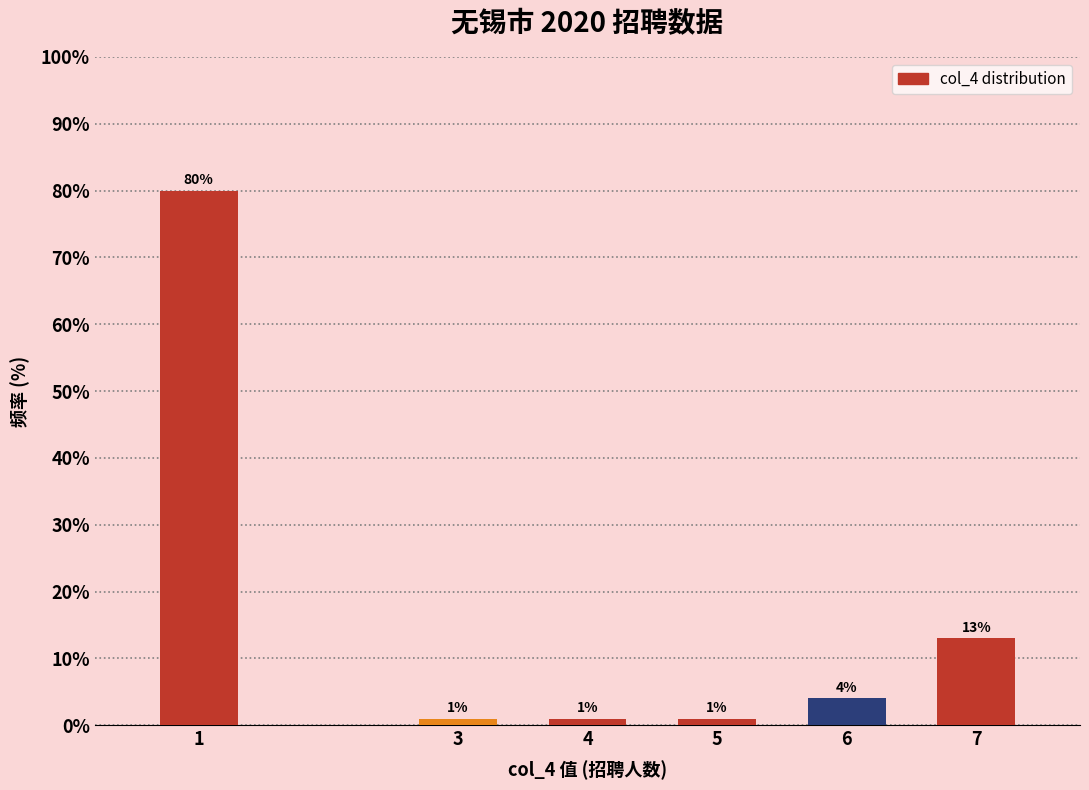

Reading right to left, extract all data points from this chart.

13	4	1	1	1	80